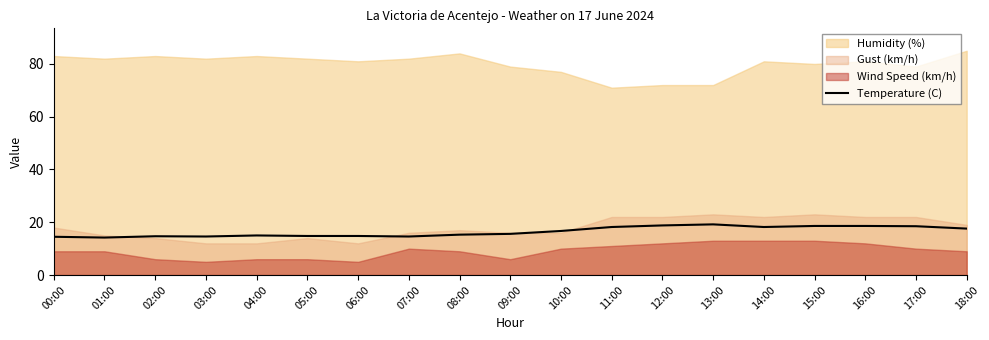

What position from the right is 11:00?

8